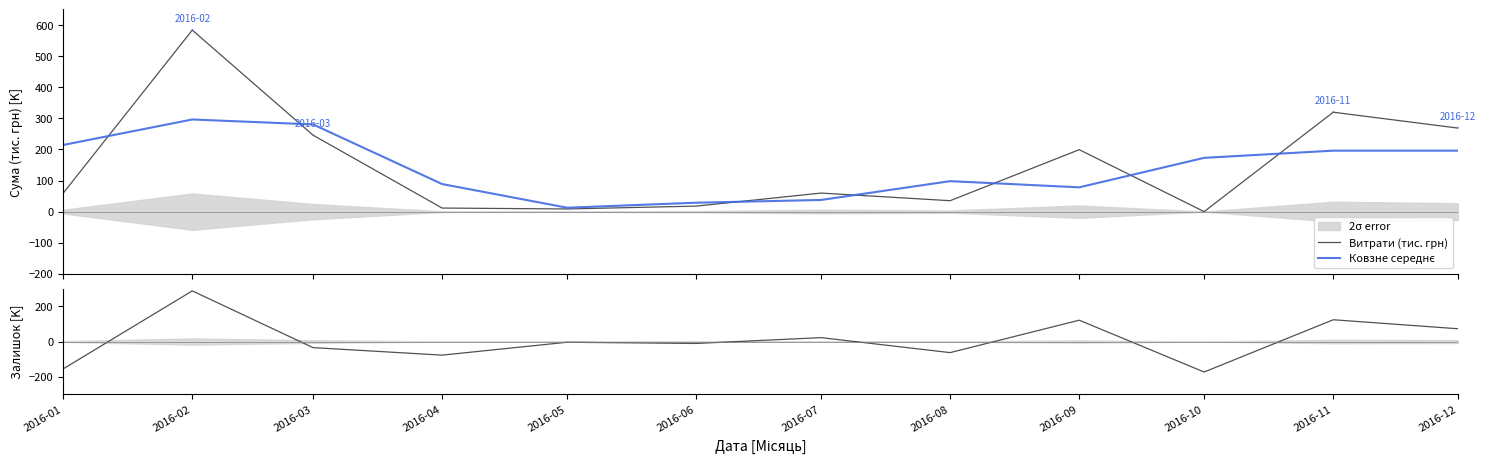

What is the sum of the Витрати (тис. грн) values at 2016-04 and 2016-08?

46.6